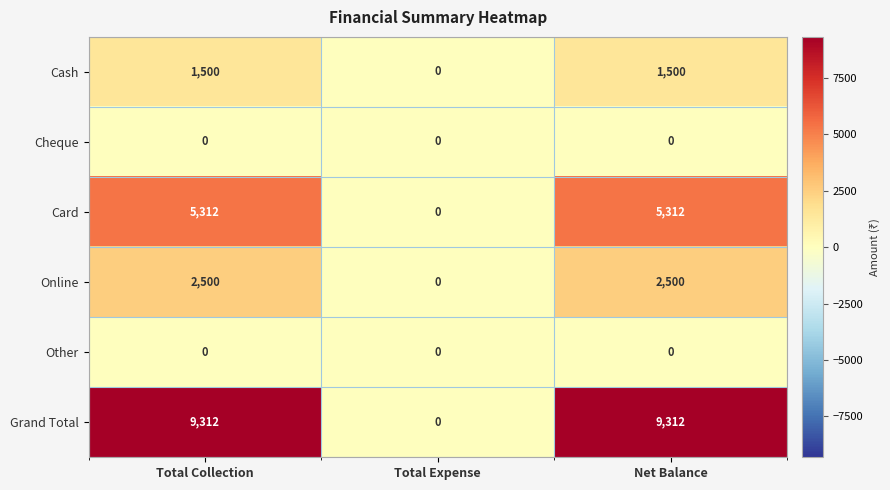

Which category has the lowest value in the Cash series?

Total Expense